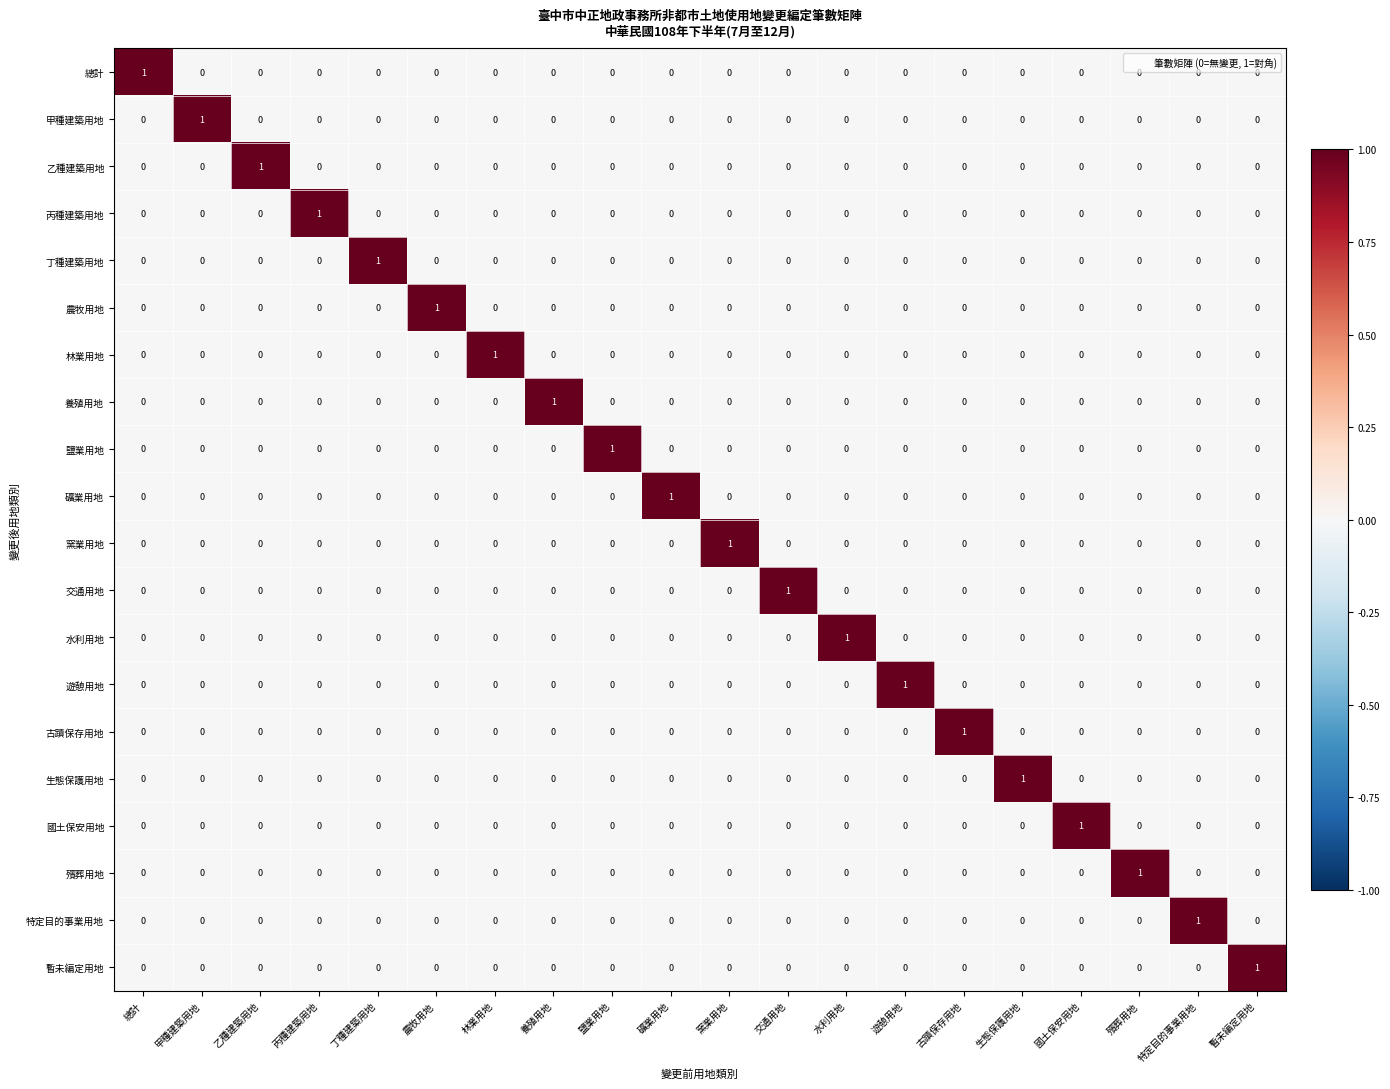

How many values in the 暫未編定用地 series exceed 0?

1